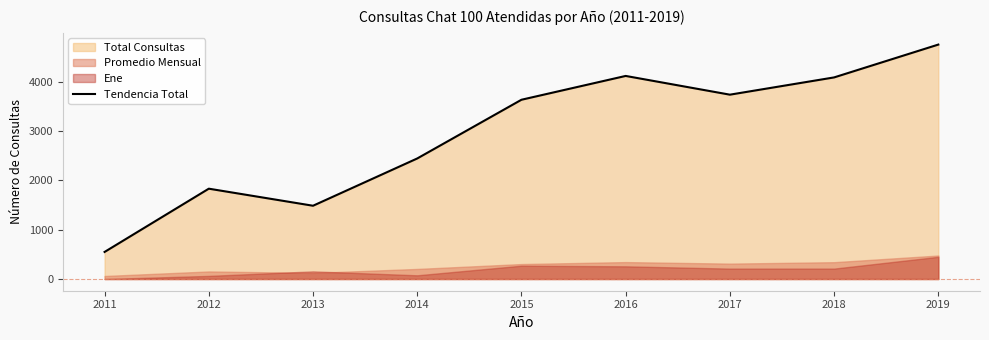

What is the value of the 4th point from the left?

2445